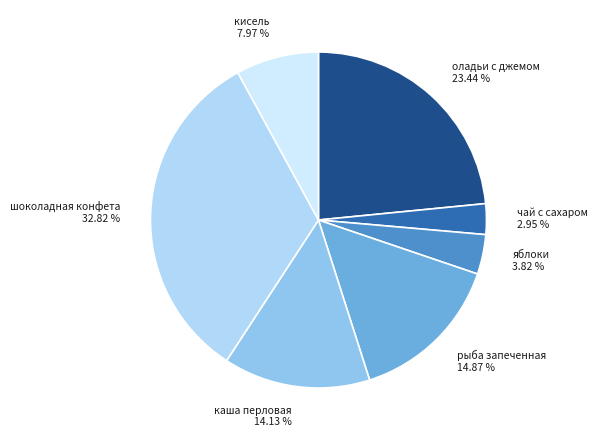

Is the sum of рыба запеченная and шоколадная конфета greater than half?

No